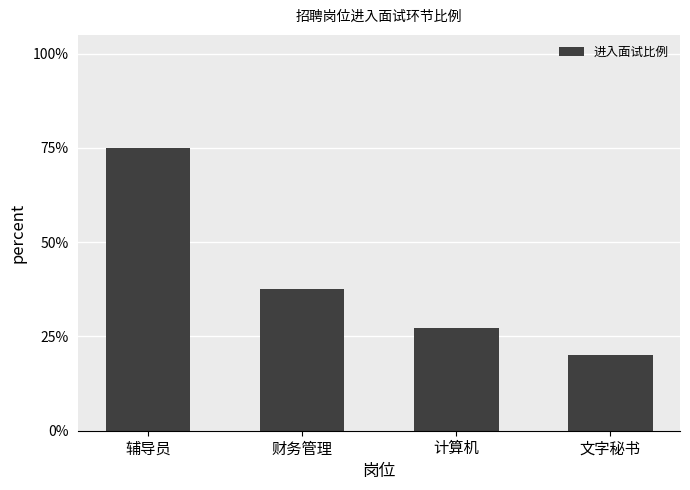

What is the average value?

0.4